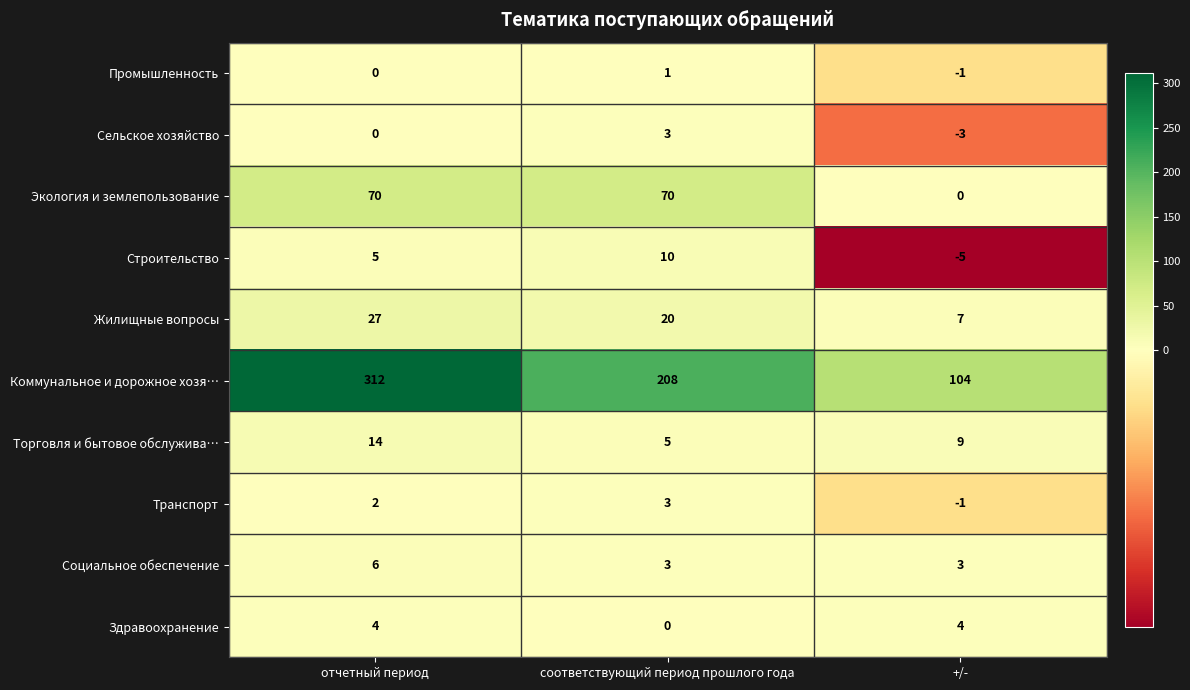

How many data points does each series have?

3